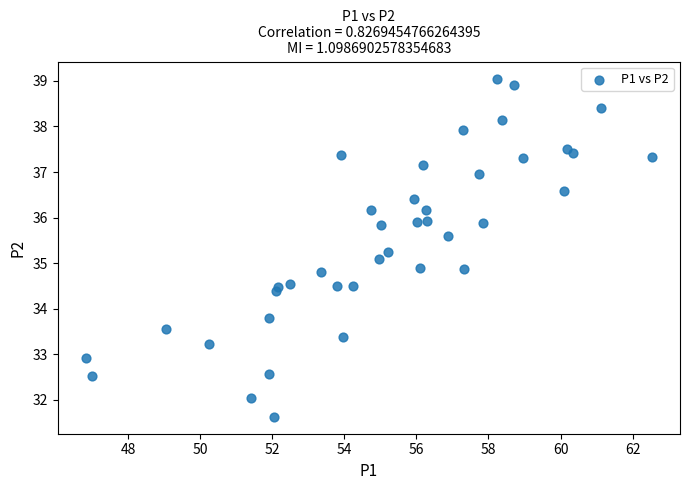

What is the range of Y values (max minus min)?

7.4